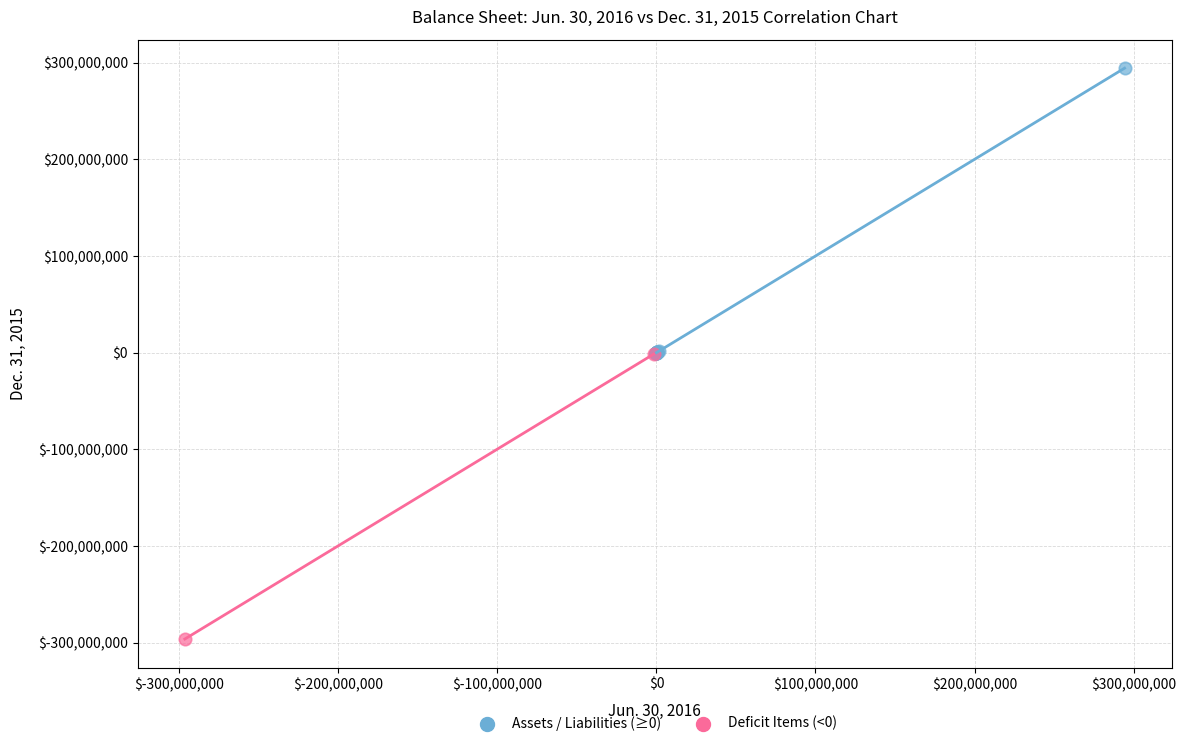

Which series contains the highest Y value?

Assets / Liabilities (≥0)